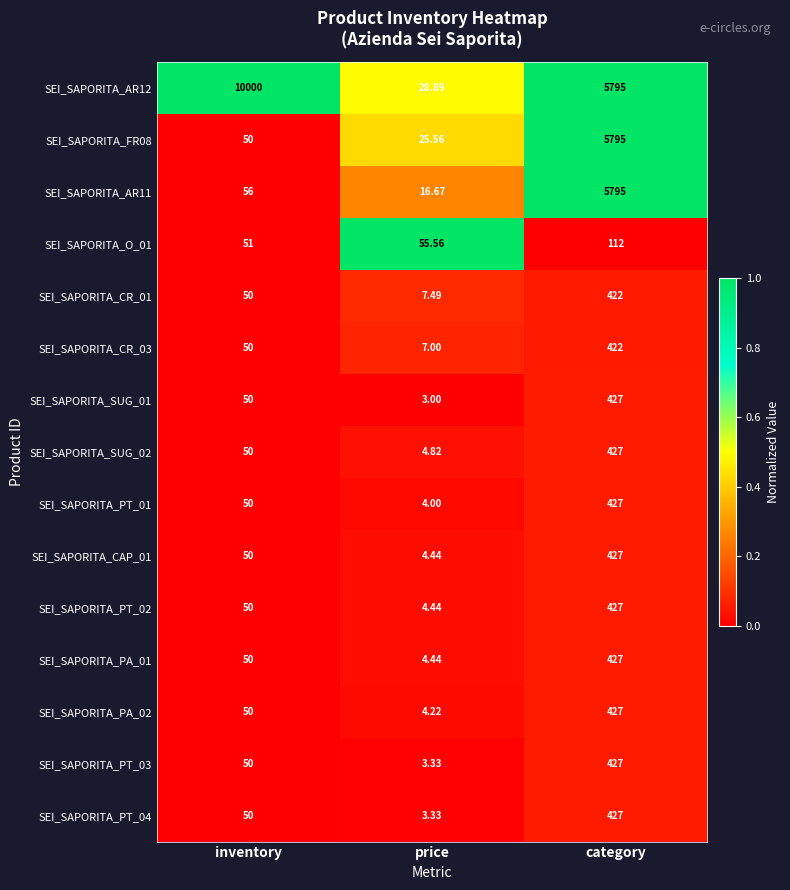

At which label is SEI_SAPORITA_CR_03 closest to 214?

inventory